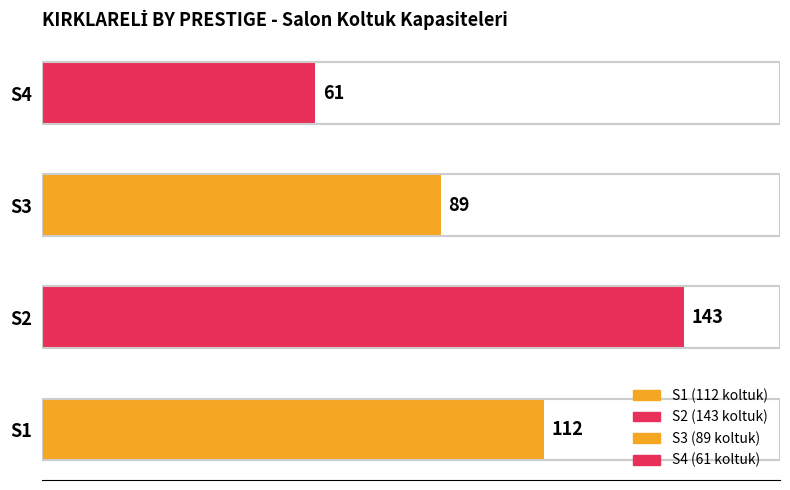

Reading bottom to top, what are all the values shown in this chart?

S1=112	S2=143	S3=89	S4=61